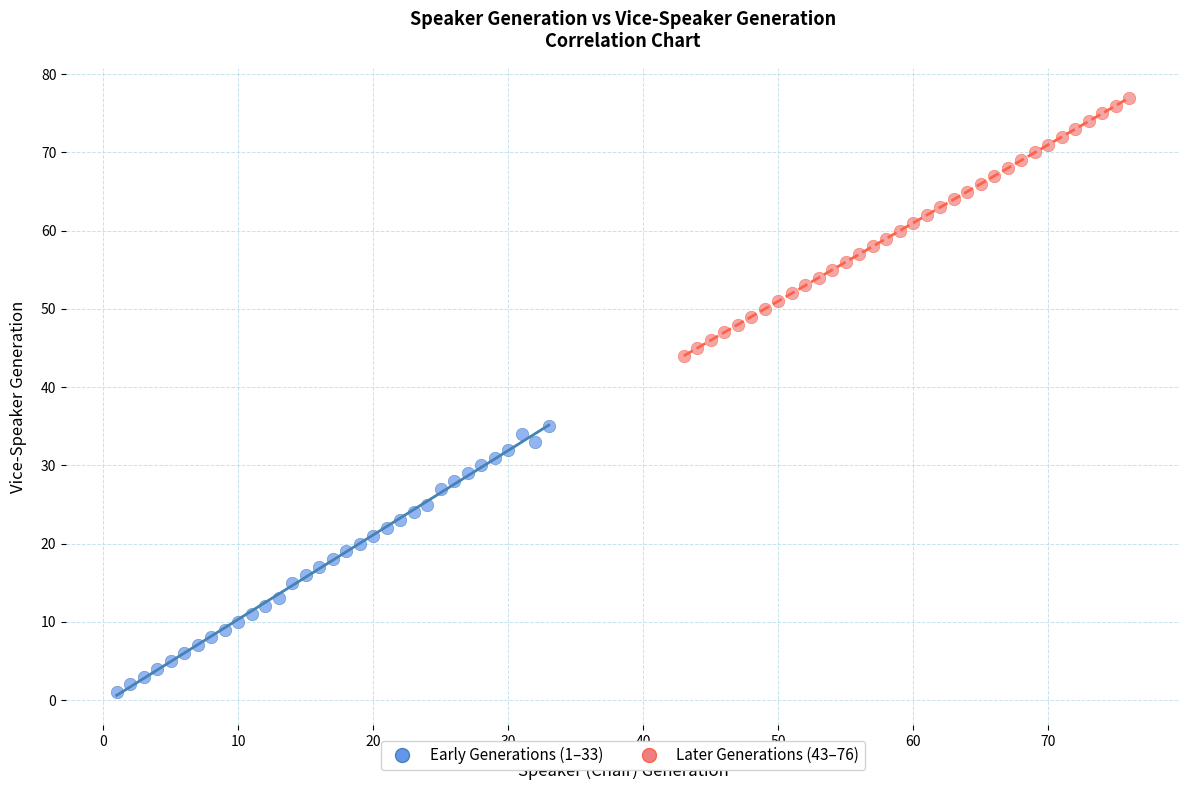

Which series contains the highest Y value?

Later Generations (43–76)